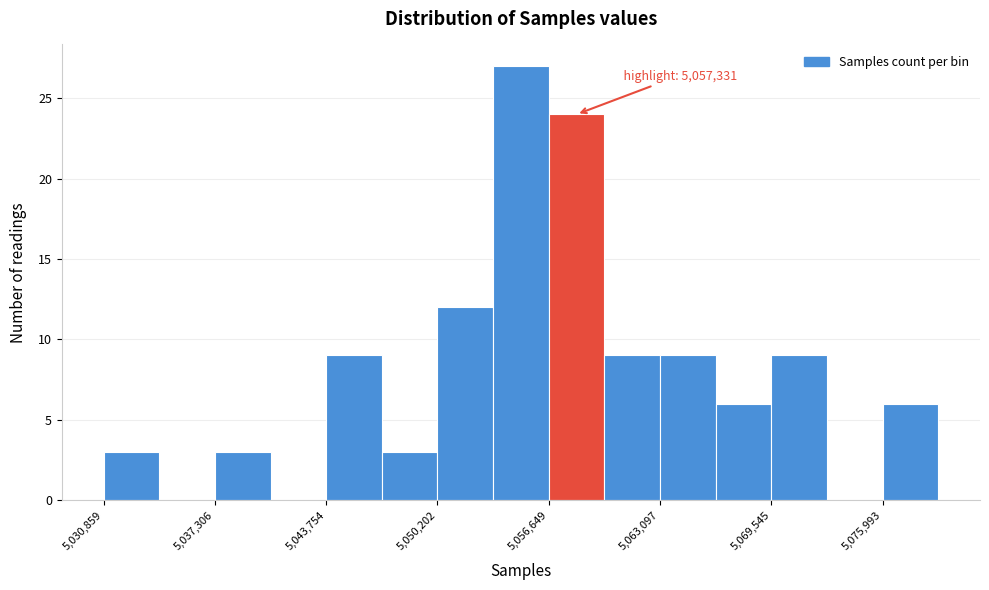

Read against the x-axis, roughly where is the centre of the tallest bar?

5055000